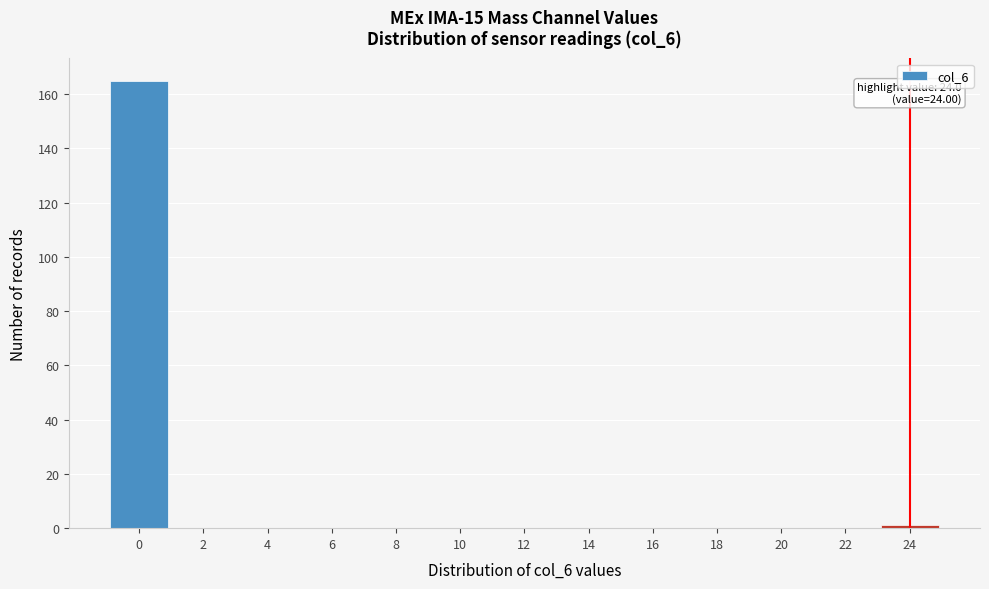

Reading right to left, list all the values displayed in this chart.

24=1	22=0	20=0	18=0	16=0	14=0	12=0	10=0	8=0	6=0	4=0	2=0	0=165